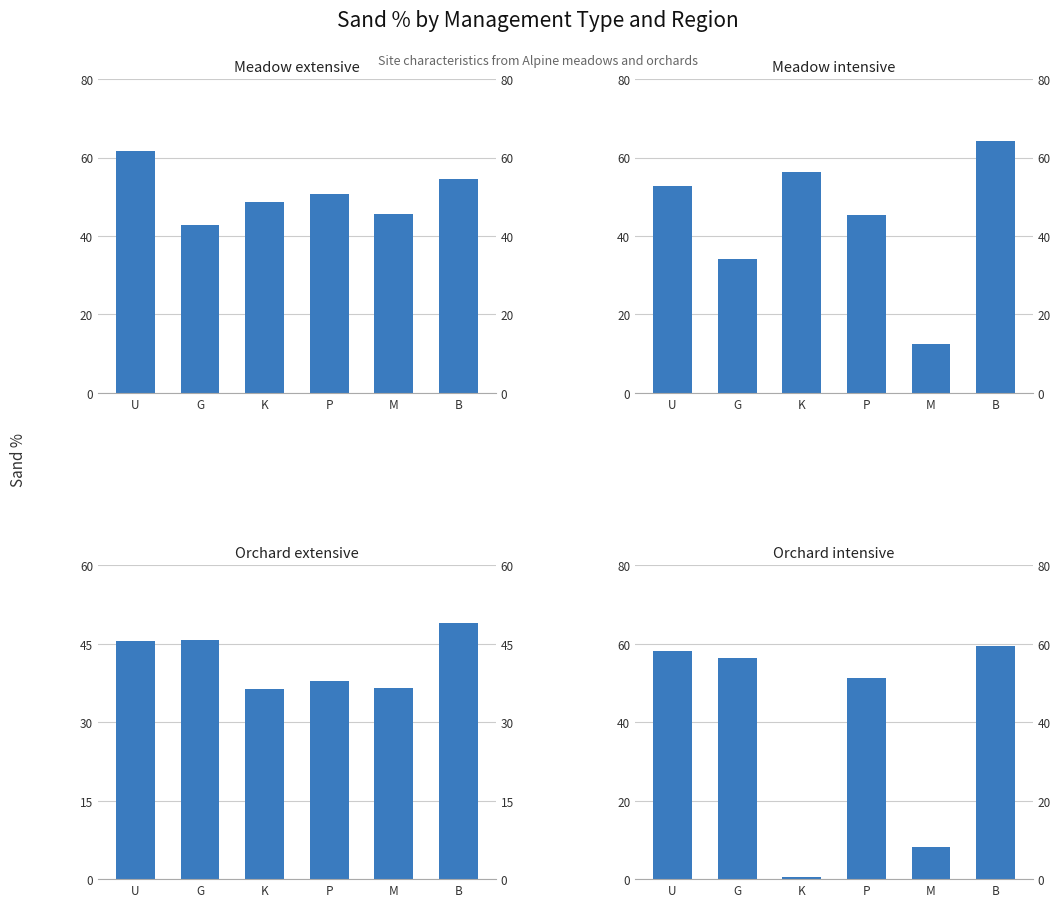

True or false: Meadow extensive has a value of 61.7 at U.

True